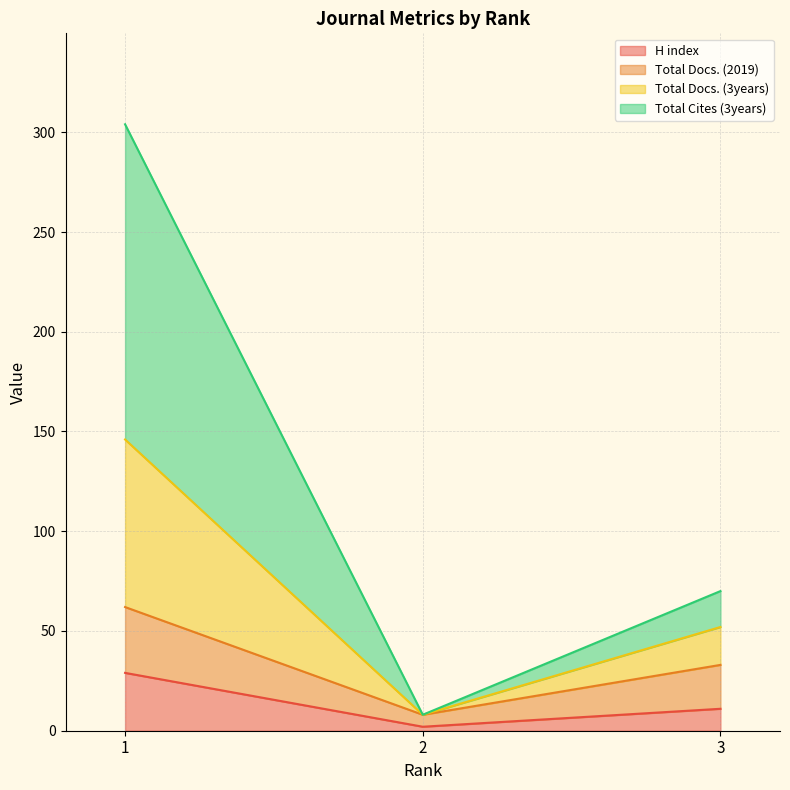

Reading left to right, list the values for the H index series.

1=29	2=2	3=11